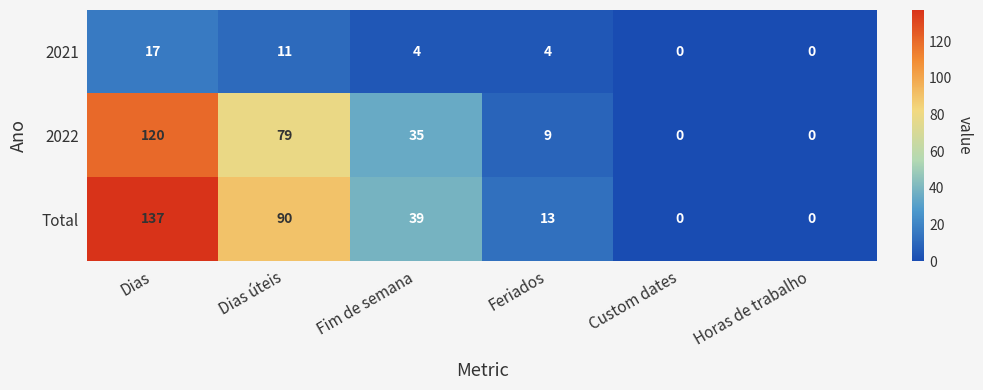

True or false: Total has a value of 90 at Dias úteis.

True